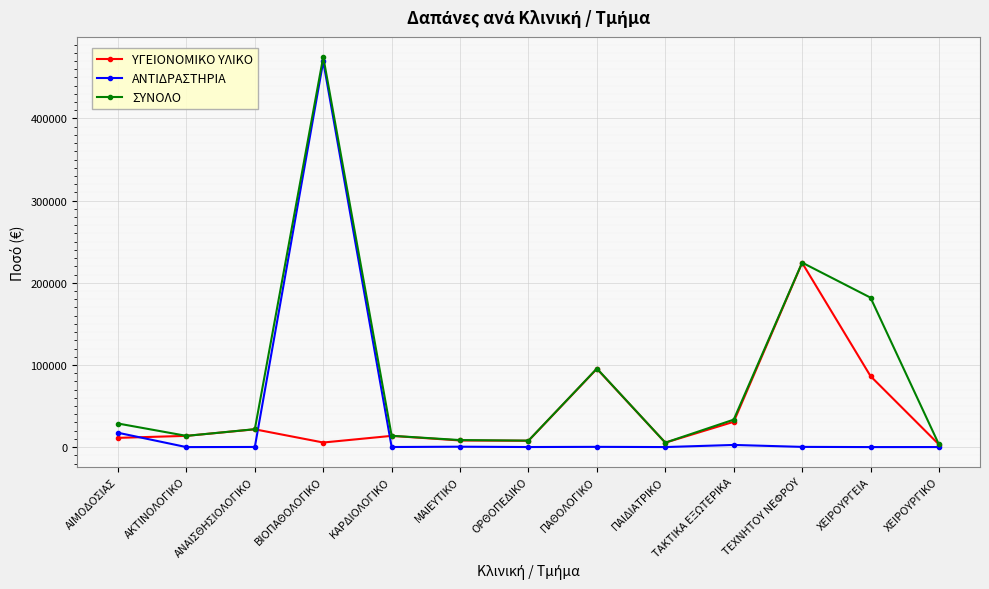

How many lines are shown in the chart?

3